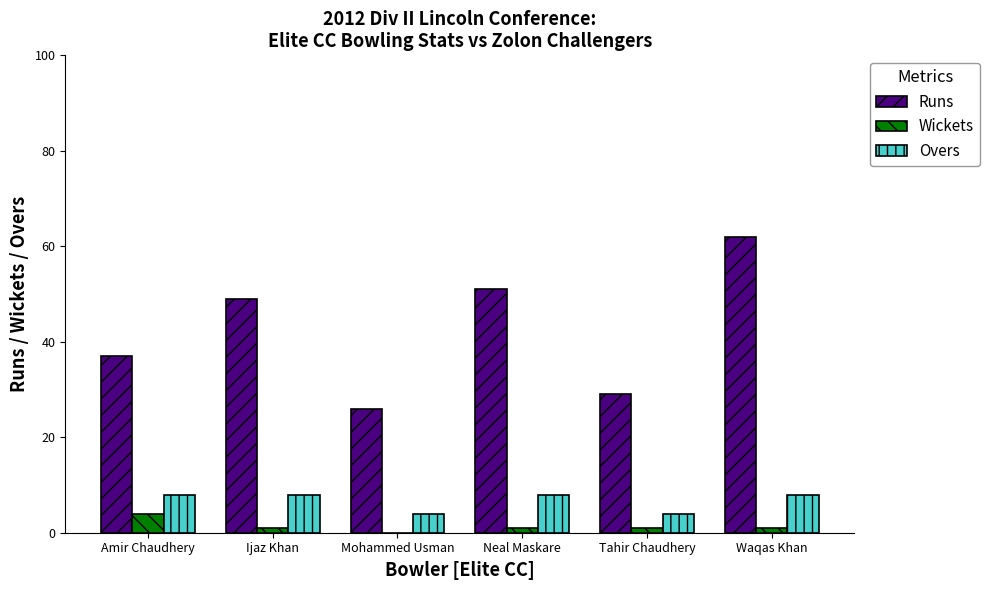

Reading left to right, what are all the values shown in this chart?

Runs: Amir Chaudhery=37	Ijaz Khan=49	Mohammed Usman=26	Neal Maskare=51	Tahir Chaudhery=29	Waqas Khan=62
Wickets: Amir Chaudhery=4	Ijaz Khan=1	Mohammed Usman=0	Neal Maskare=1	Tahir Chaudhery=1	Waqas Khan=1
Overs: Amir Chaudhery=8	Ijaz Khan=8	Mohammed Usman=4	Neal Maskare=8	Tahir Chaudhery=4	Waqas Khan=8